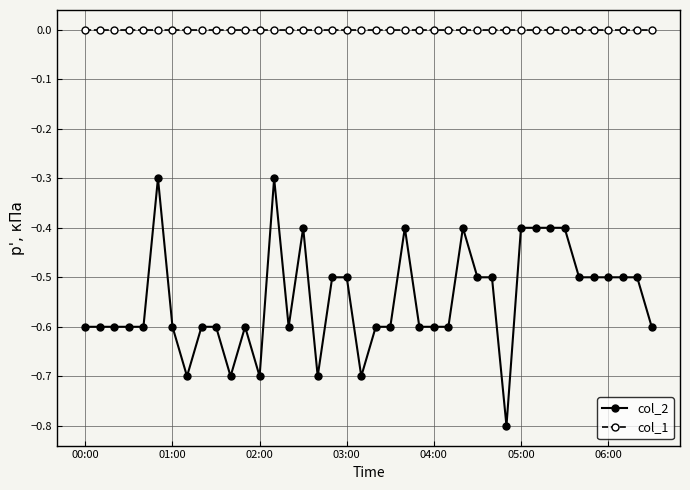

List the series in order of their overall mean, highest first.

col_1, col_2